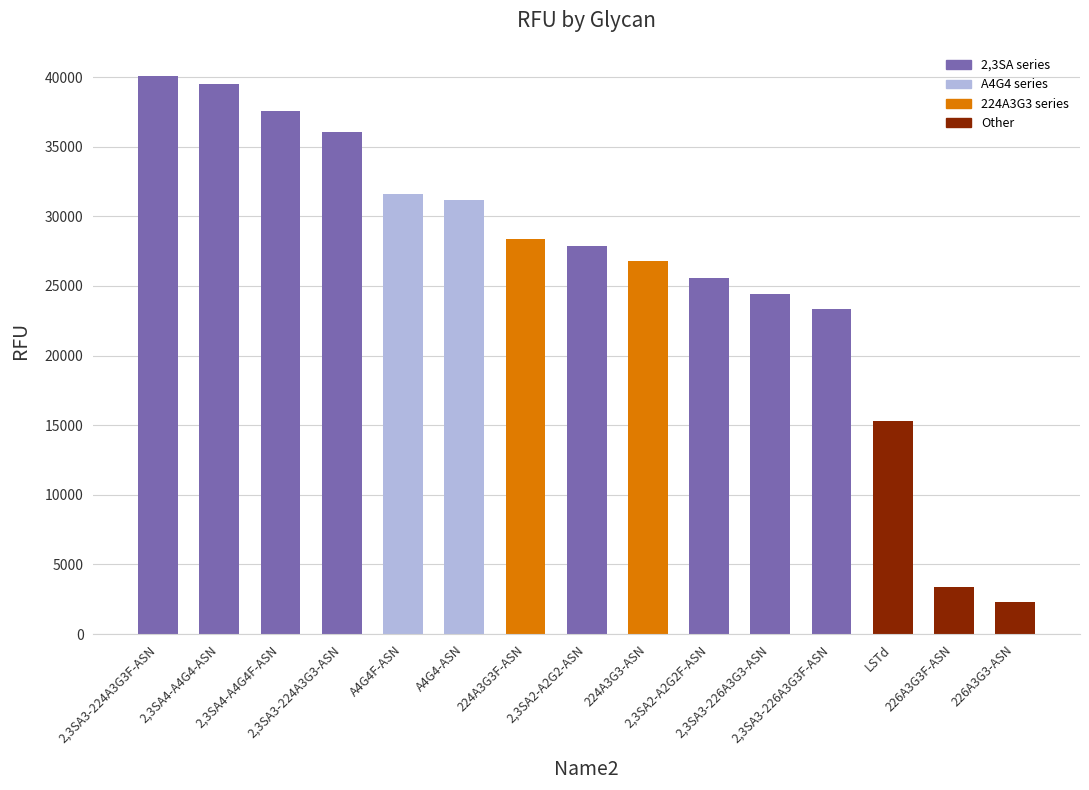

What is the greatest value displayed?

40091.5